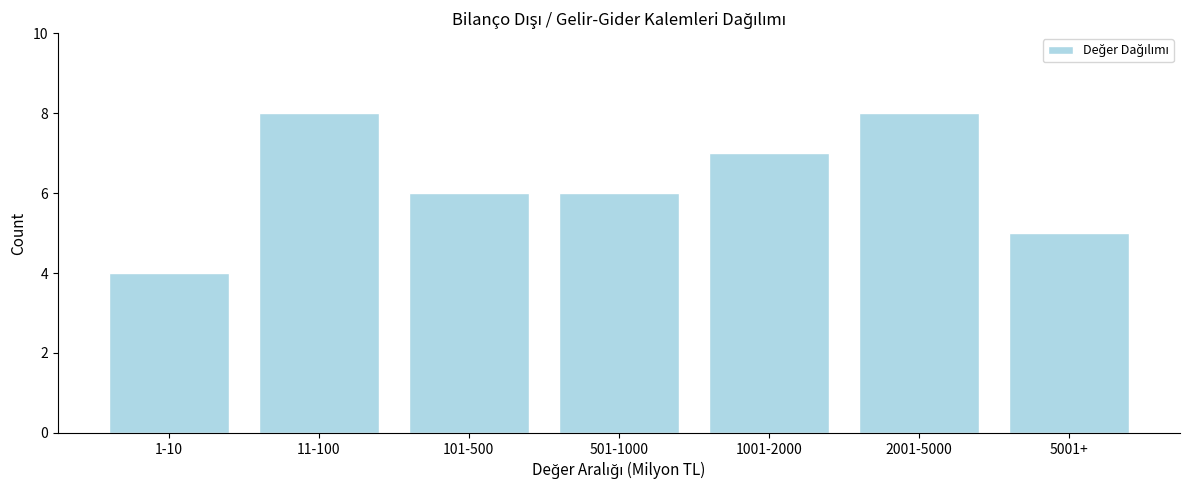

Reading left to right, list all the values displayed in this chart.

1-10=4	11-100=8	101-500=6	501-1000=6	1001-2000=7	2001-5000=8	5001+=5